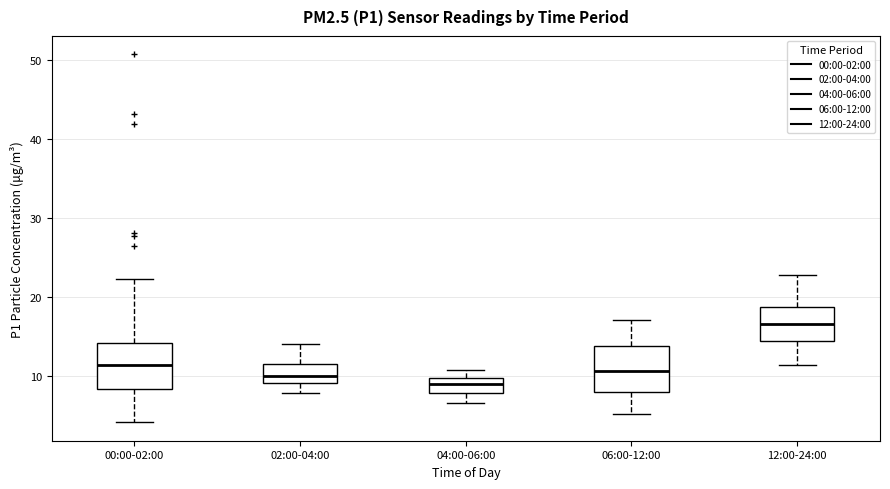

Reading left to right, read every box against the y-axis: the position of its median line, the range the box covers, and the ends of its whiskers. The values are not printed on the chart, so give them approximately, as read against the axis.

00:00-02:00: median 11, box 8 to 14, whiskers 4 to 22
02:00-04:00: median 10, box 9 to 11, whiskers 8 to 14
04:00-06:00: median 9, box 8 to 10, whiskers 7 to 11
06:00-12:00: median 11, box 8 to 14, whiskers 5 to 17
12:00-24:00: median 17, box 14 to 19, whiskers 11 to 23